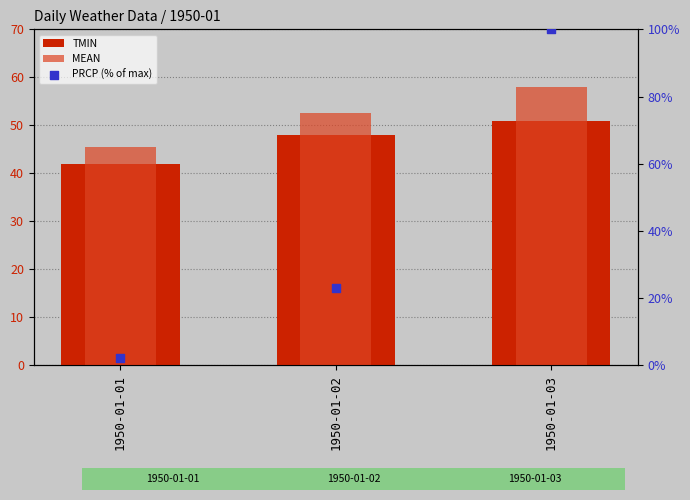

Which series has the largest total across all categories?

MEAN